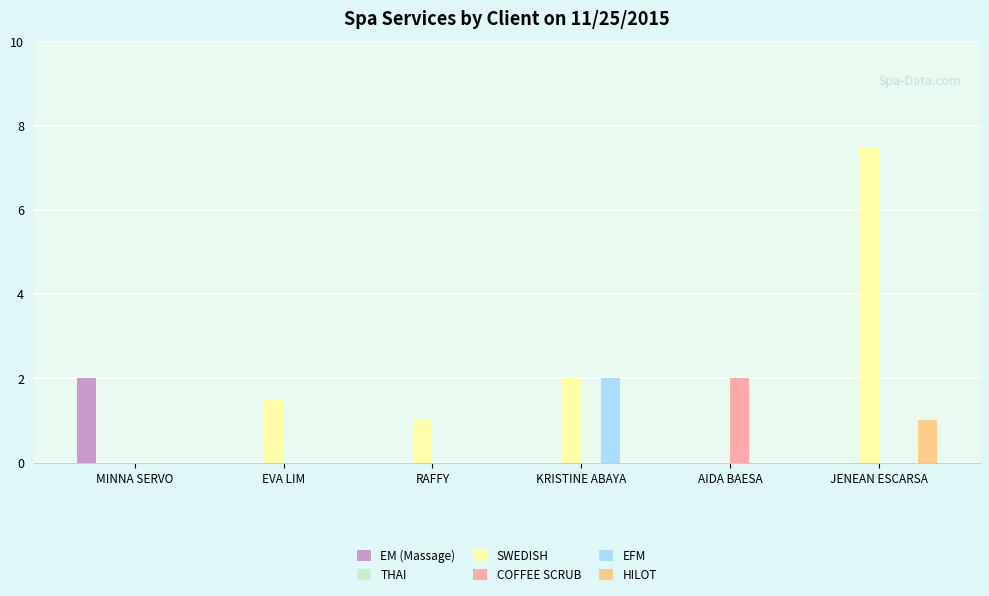

Between AIDA BAESA and JENEAN ESCARSA, which series saw the biggest shift?

SWEDISH